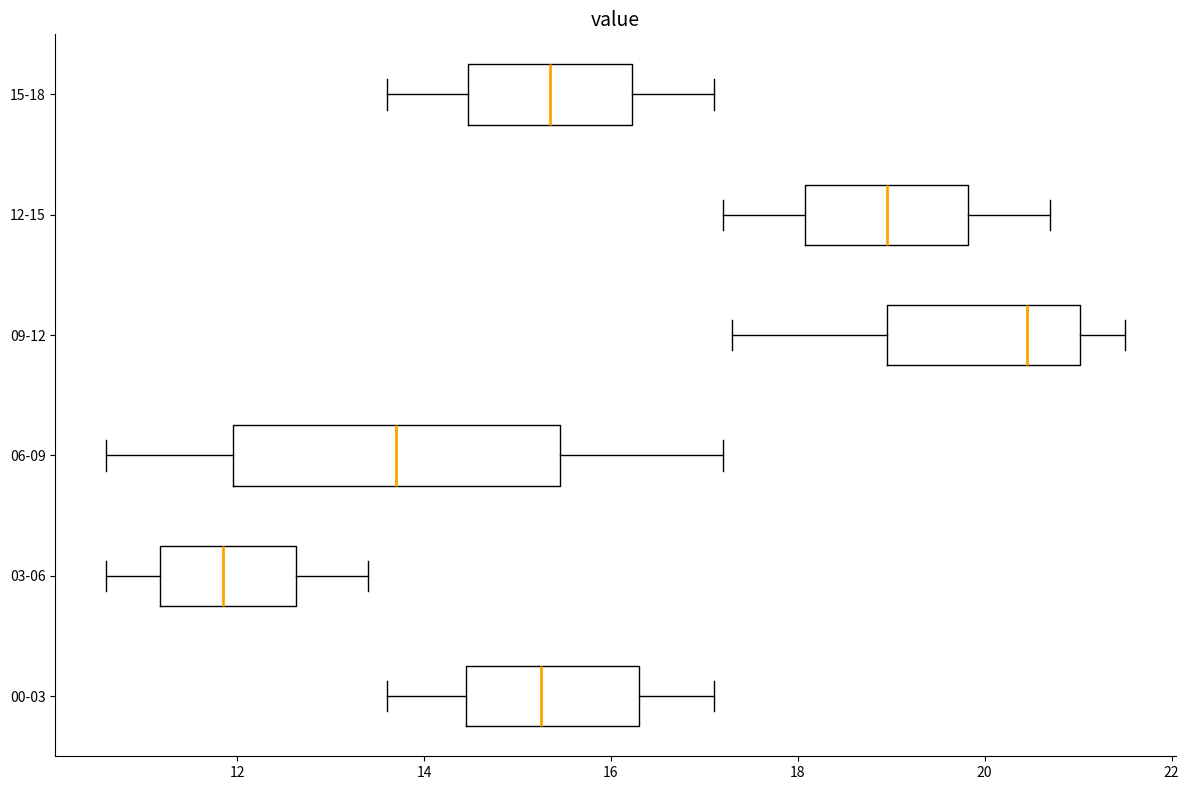

Which box has the furthest to the right median line?

09-12